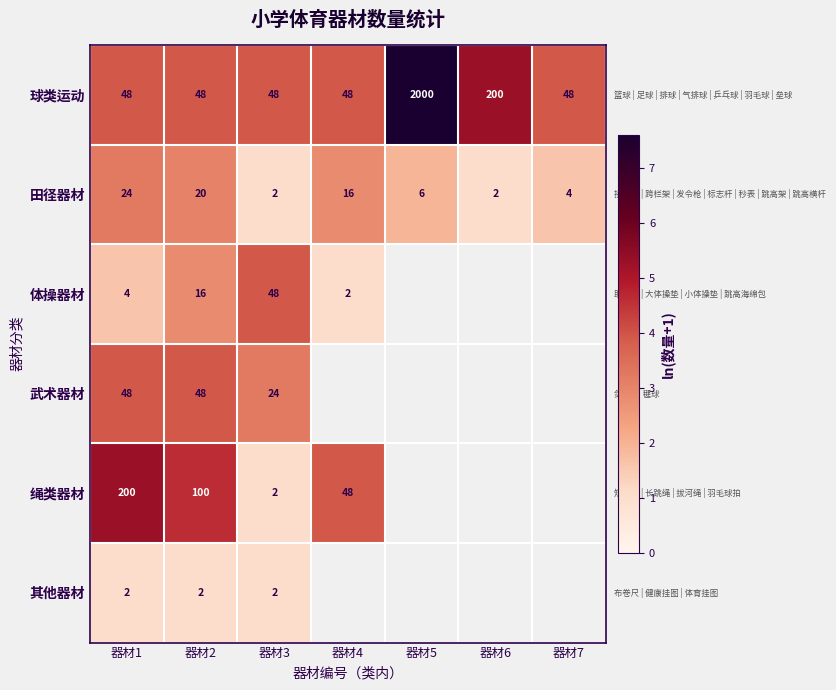

Which category has the highest value across all series?

器材5